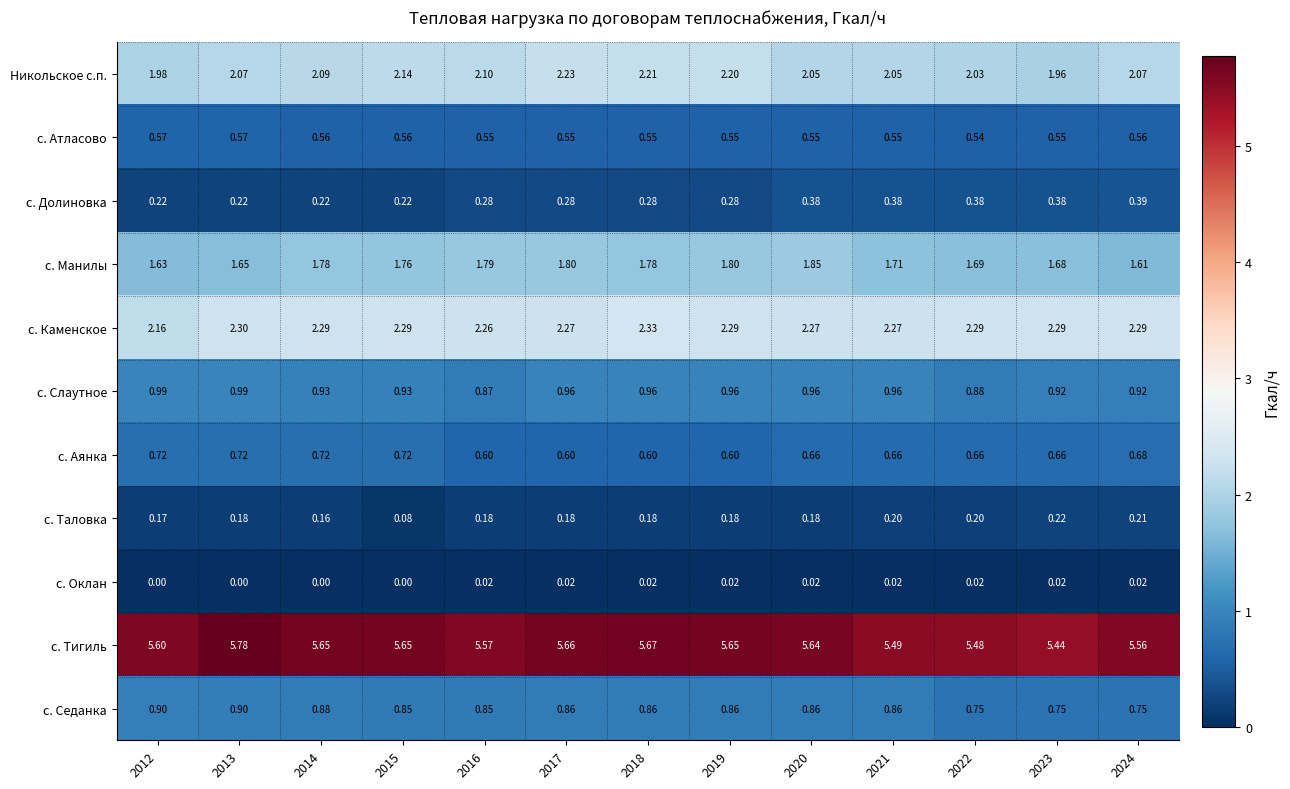

Which series has the widest spread of values?

с. Тигиль